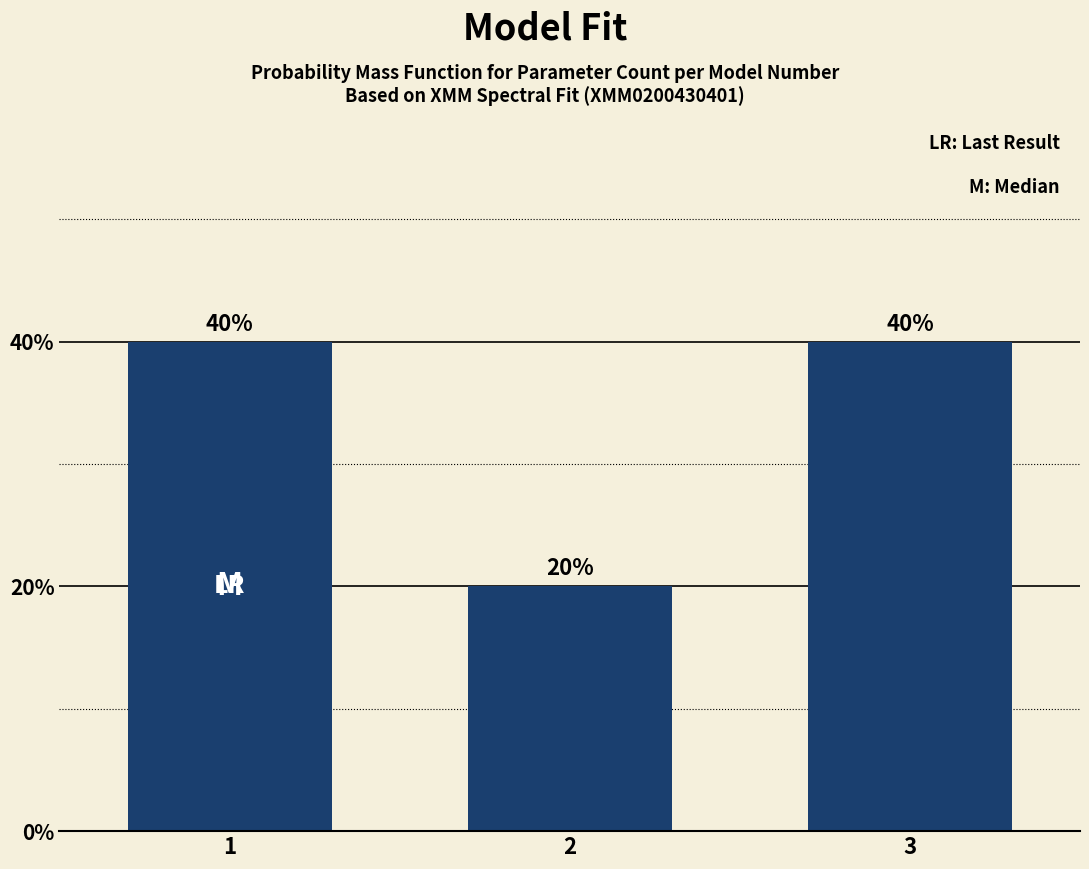

Reading left to right, list all the values displayed in this chart.

1=40	2=20	3=40